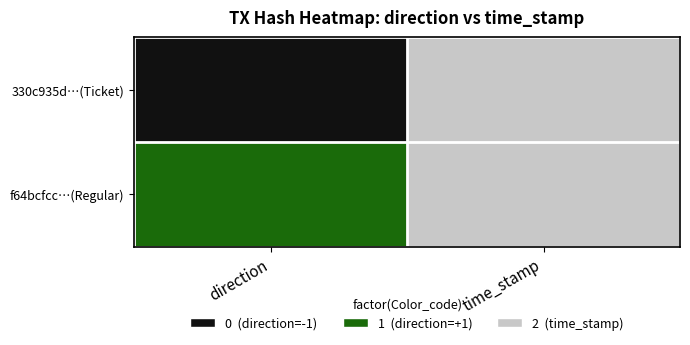

What is the total value across all series at direction?

1